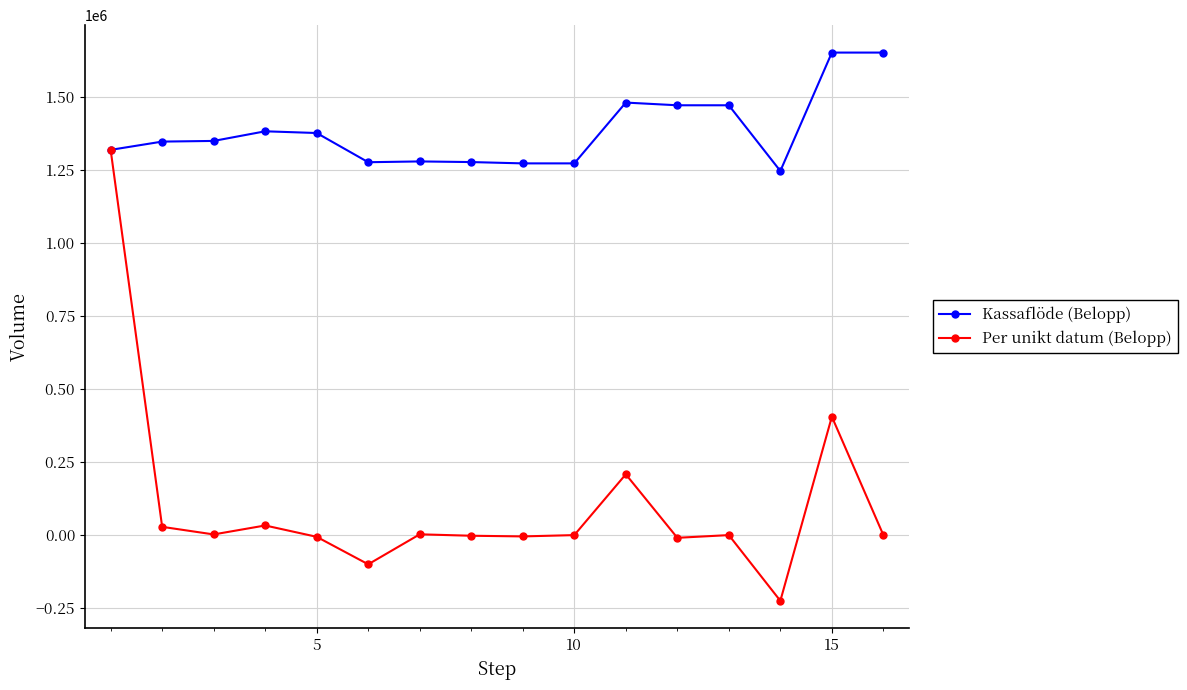

What is the value of the Kassaflöde (Belopp) point at the 7th from the left?

1279599.9